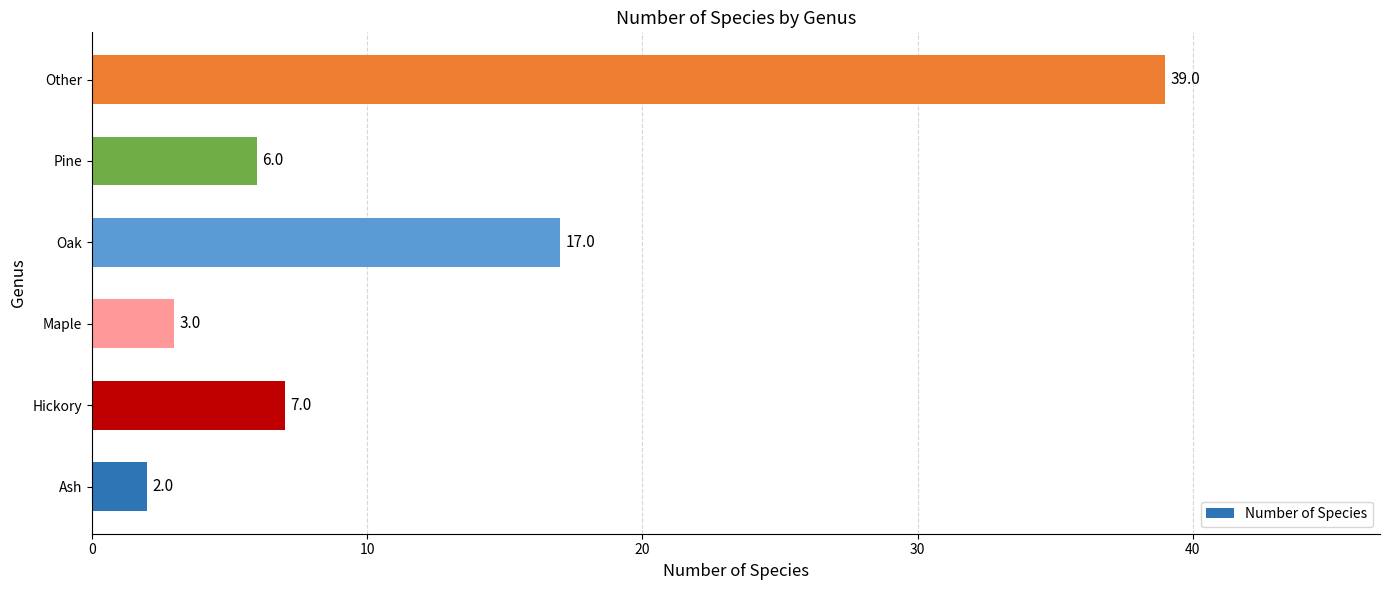

Reading bottom to top, transcribe all the data shown in this chart.

Ash=2	Hickory=7	Maple=3	Oak=17	Pine=6	Other=39